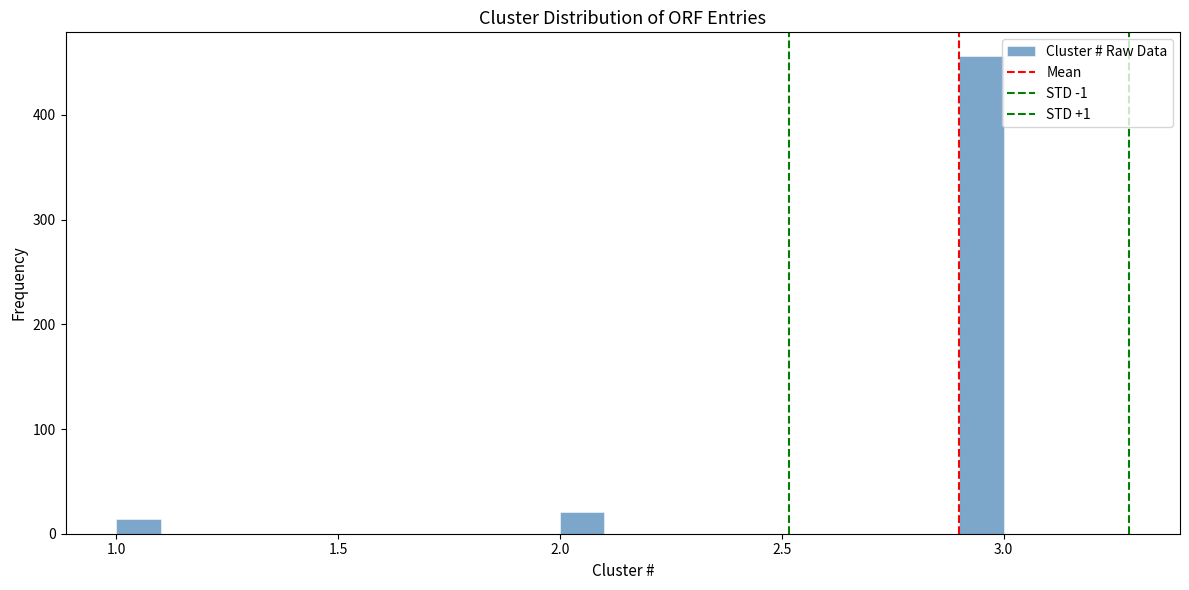

Read against the x-axis, roughly where is the centre of the tallest bar?

2.95